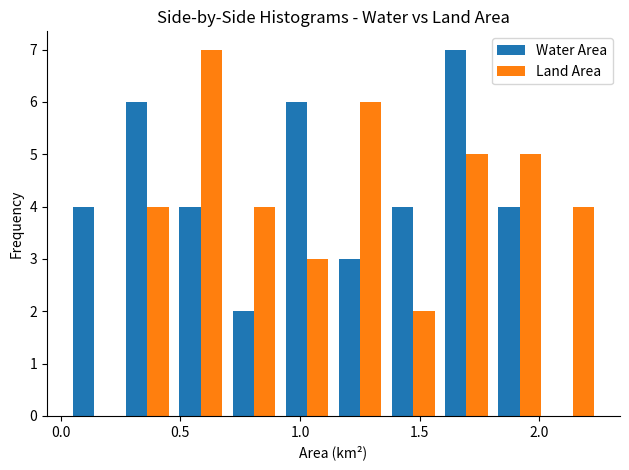

Reading left to right, list every range on the x-axis with the height of the bar of each series over it. Neither the bar edges nor the heights are printed on the chart, so give them approximately, as read against the axes.

0.05 to 0.25: Water Area=4	Land Area=0
0.25 to 0.45: Water Area=6	Land Area=4
0.45 to 0.70: Water Area=4	Land Area=7
0.70 to 0.90: Water Area=2	Land Area=4
0.90 to 1.15: Water Area=6	Land Area=3
1.15 to 1.35: Water Area=3	Land Area=6
1.35 to 1.60: Water Area=4	Land Area=2
1.60 to 1.80: Water Area=7	Land Area=5
1.80 to 2.05: Water Area=4	Land Area=5
2.05 to 2.25: Water Area=0	Land Area=4